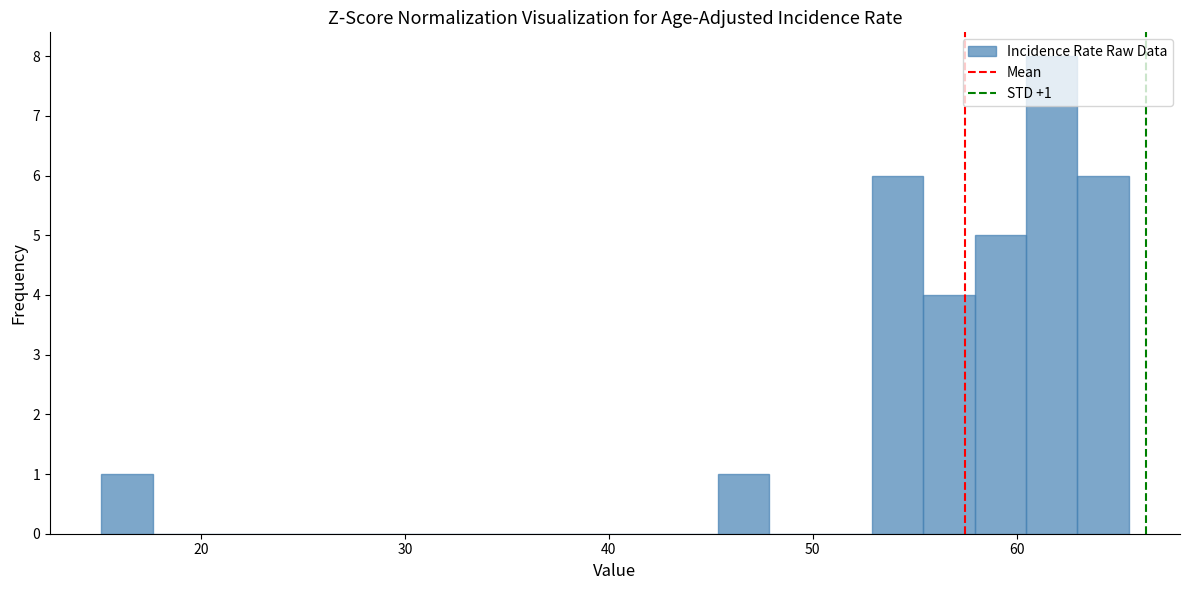

Read against the x-axis, roughly where is the centre of the tallest bar?

62